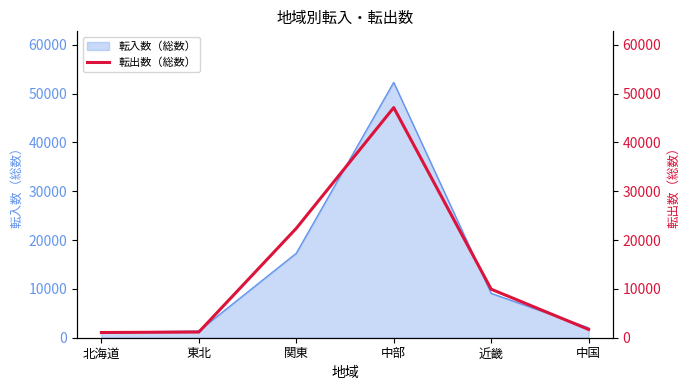

List the labels in order of value, largest first.

中部, 関東, 近畿, 中国, 東北, 北海道